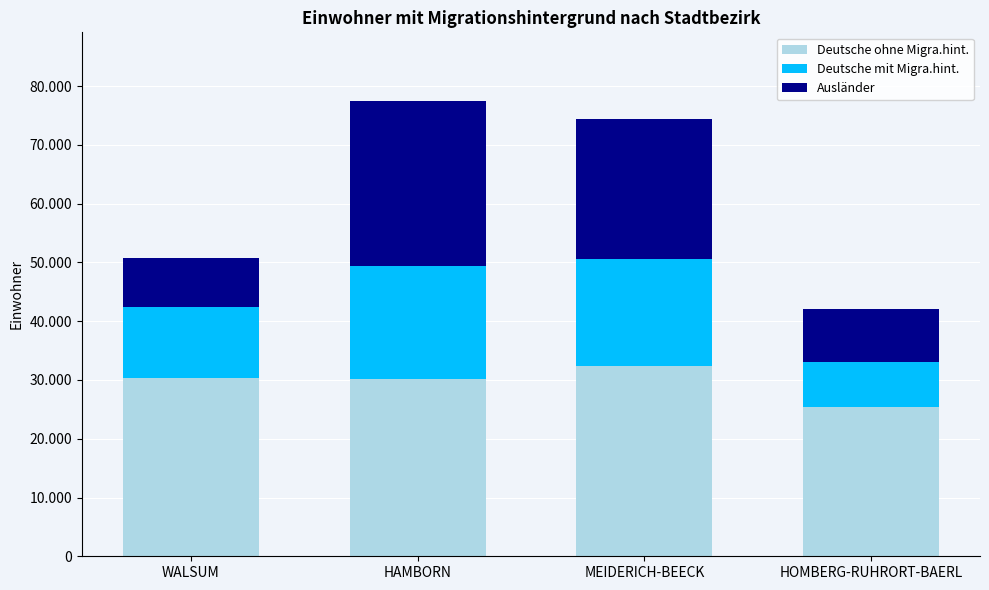

What value does the Ausländer series have at HAMBORN, to the nearest 10?

28100